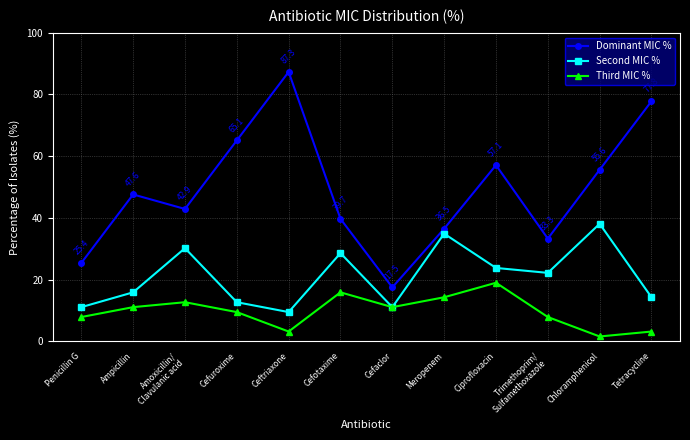

List the series in order of their peak value, lowest first.

Third MIC %, Second MIC %, Dominant MIC %